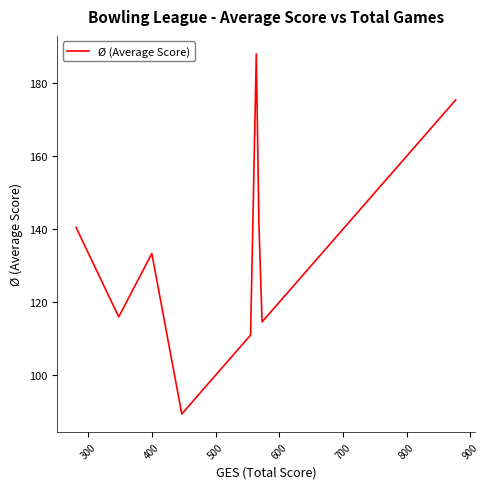

What is the minimum value shown in the chart?

89.4